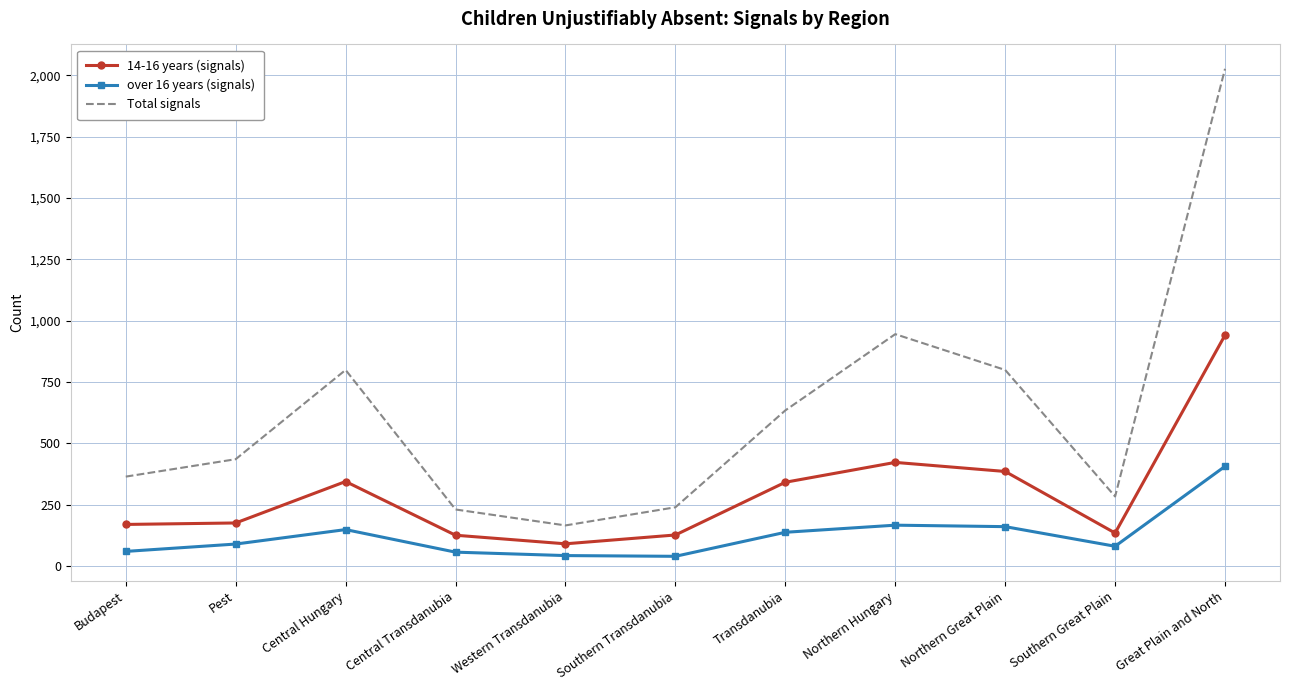

What is the highest value of the 14-16 years (signals) series?

941